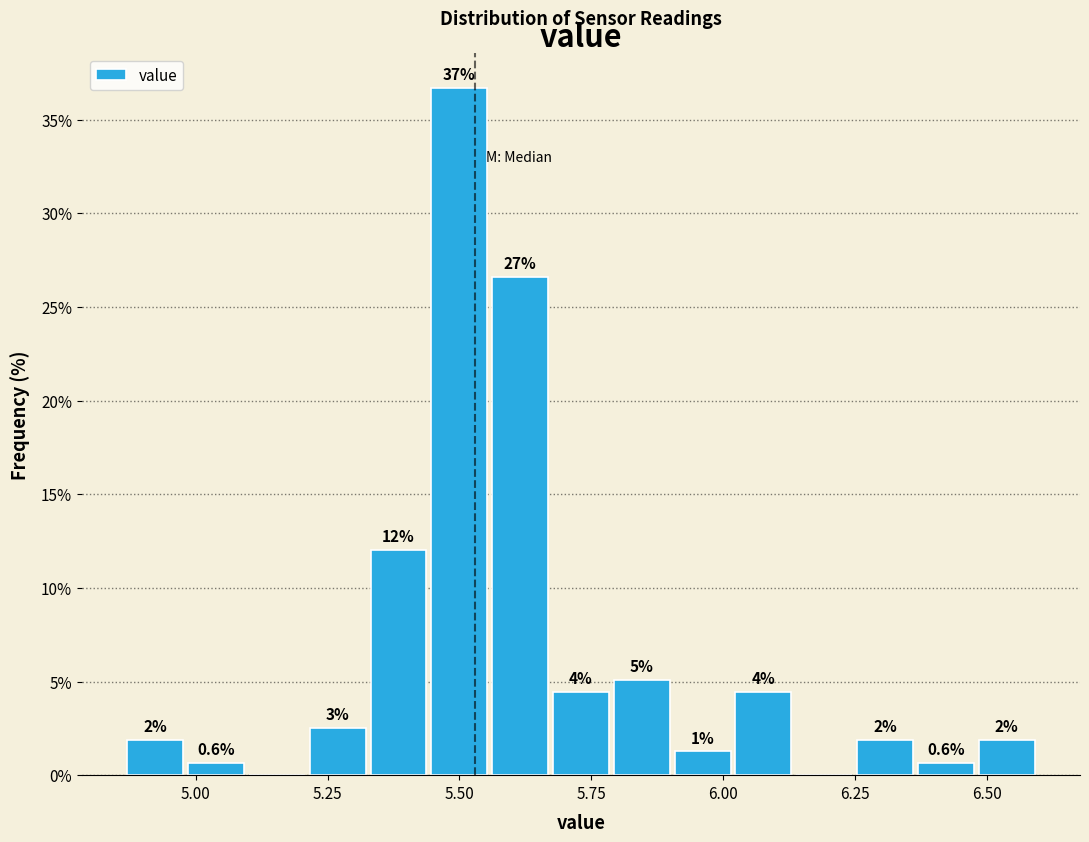

Read against the x-axis, roughly where is the centre of the tallest bar?

5.50